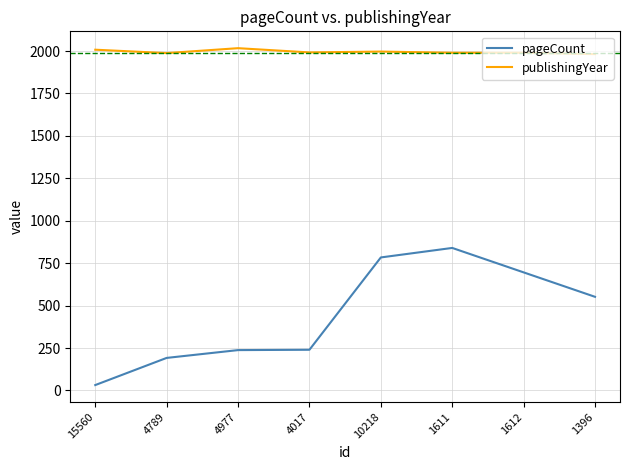

What are all the series names shown in the legend?

pageCount, publishingYear